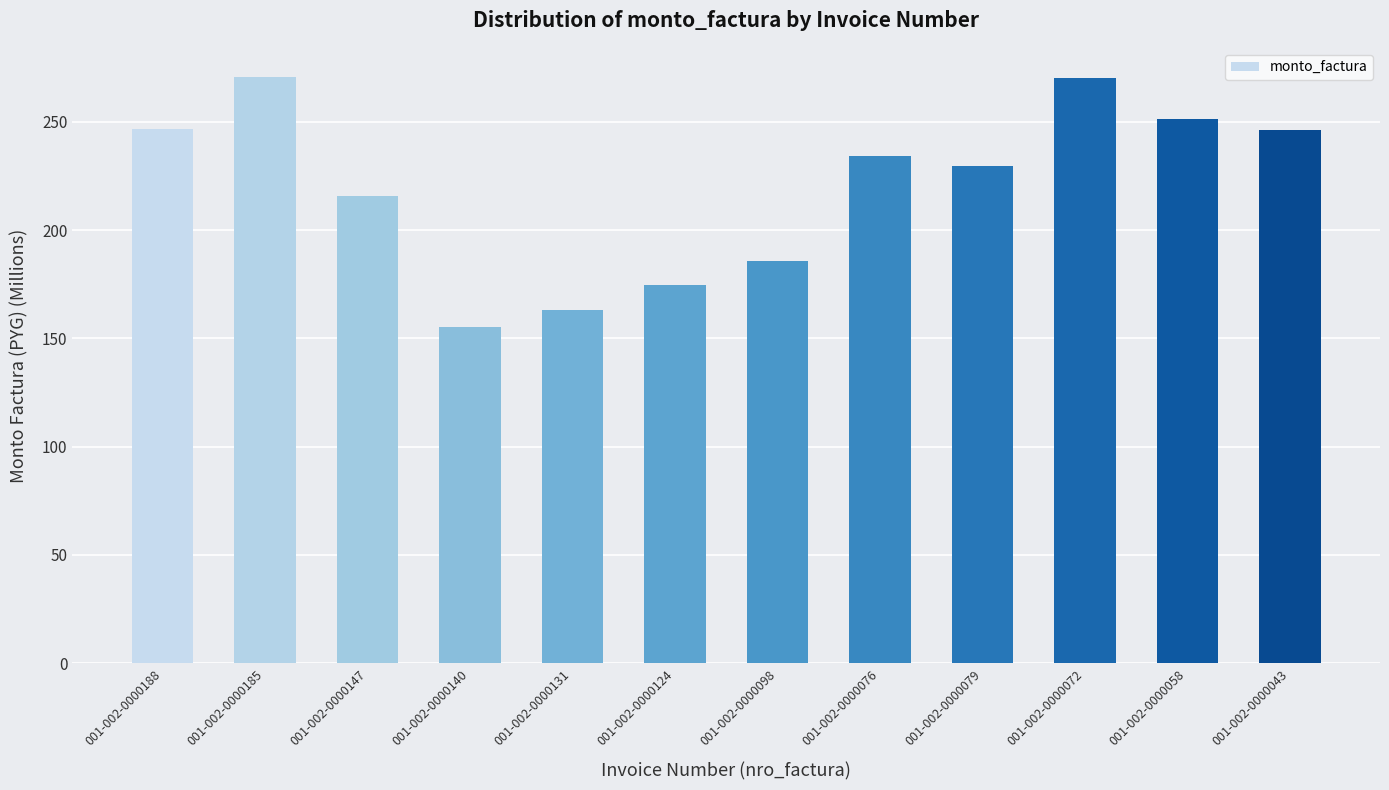

What is the difference between the values at 001-002-0000043 and 001-002-0000079?

16.6